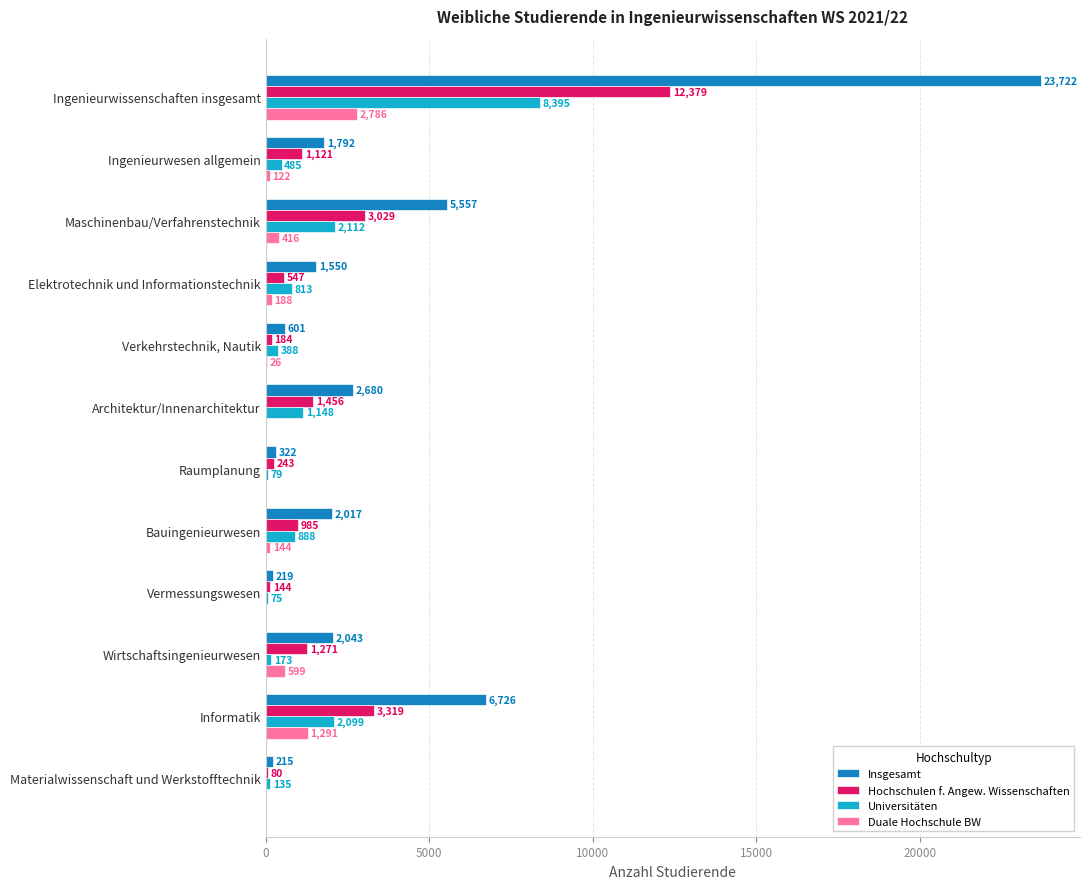

The Universitäten series shows 173 at Wirtschaftsingenieurwesen. True or false?

True